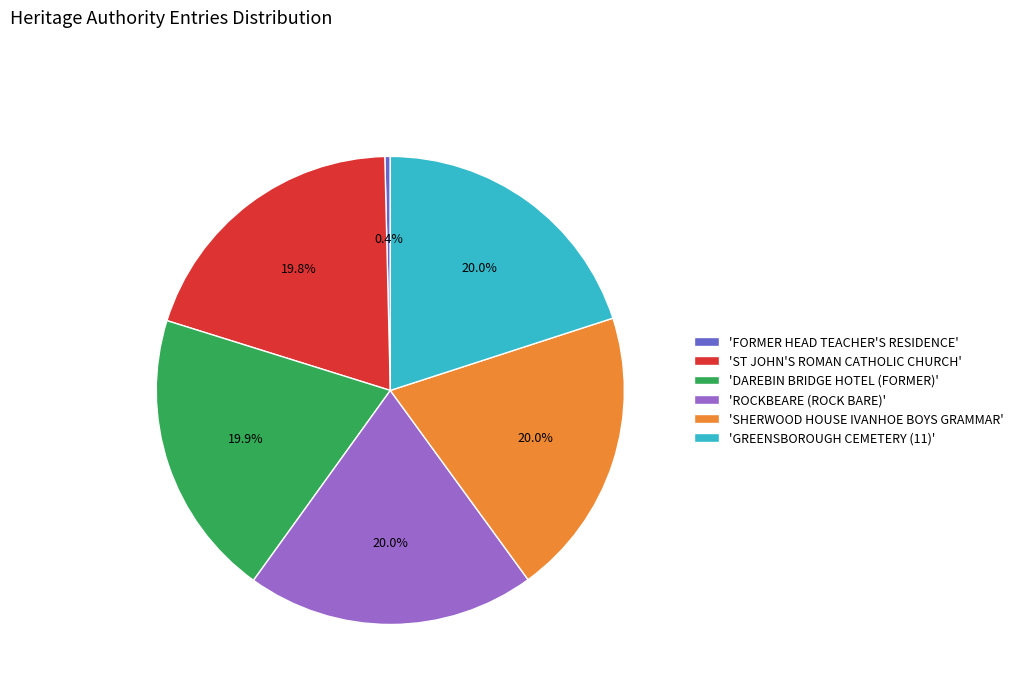

Approximately how many times larger is the value at 'ST JOHN'S ROMAN CATHOLIC CHURCH' compared to 'FORMER HEAD TEACHER'S RESIDENCE'?

52.7